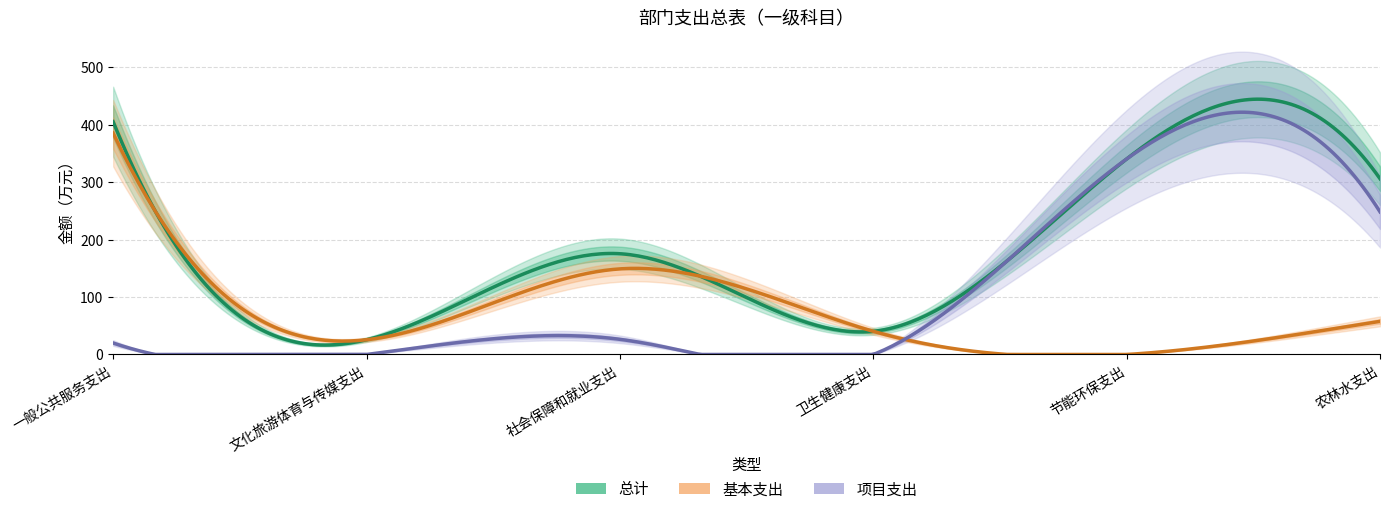

Which series changed the most between 文化旅游体育与传媒支出 and 社会保障和就业支出?

总计